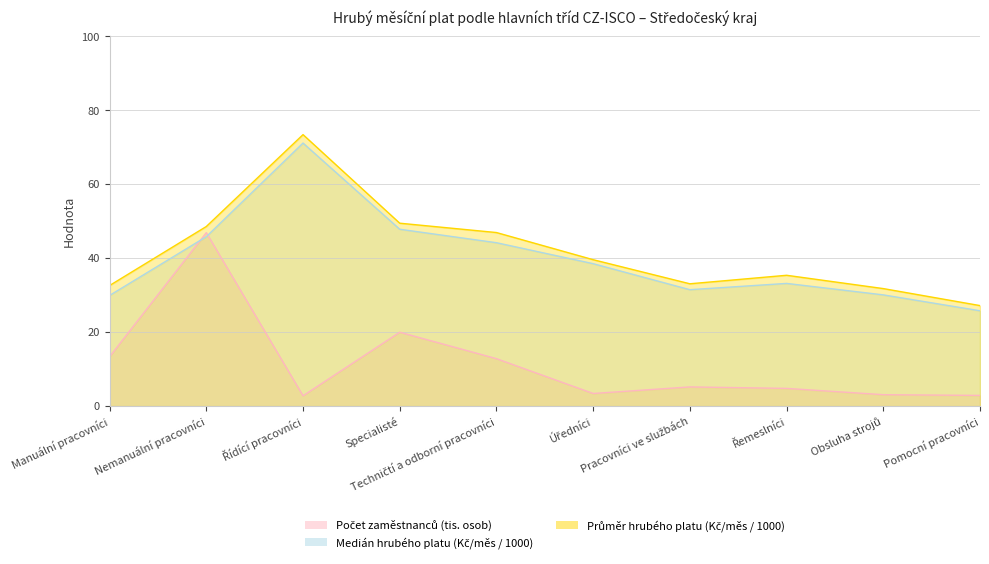

What is the sum of the Průměr hrubého platu (Kč/měs / 1000) values at Techničtí a odborní pracovníci and Řemeslníci?

82.4